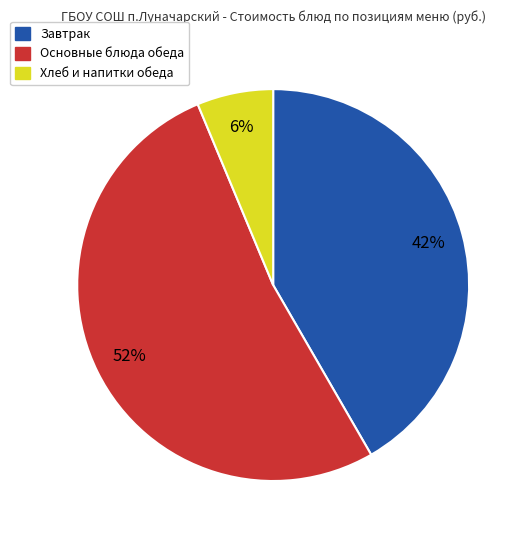

Does any single category account for the majority?

Yes